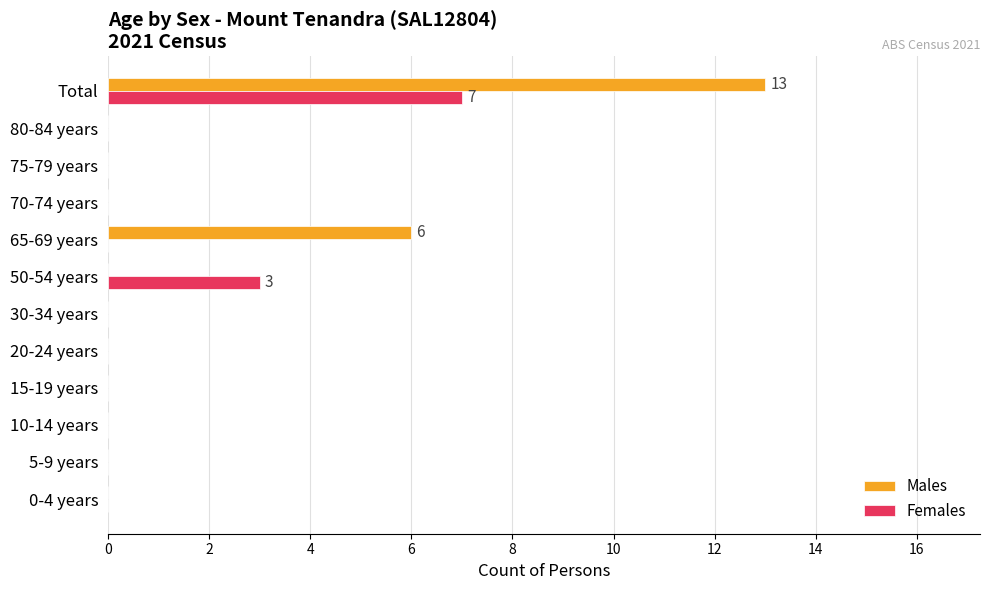

What is the highest value of the Females series?

7